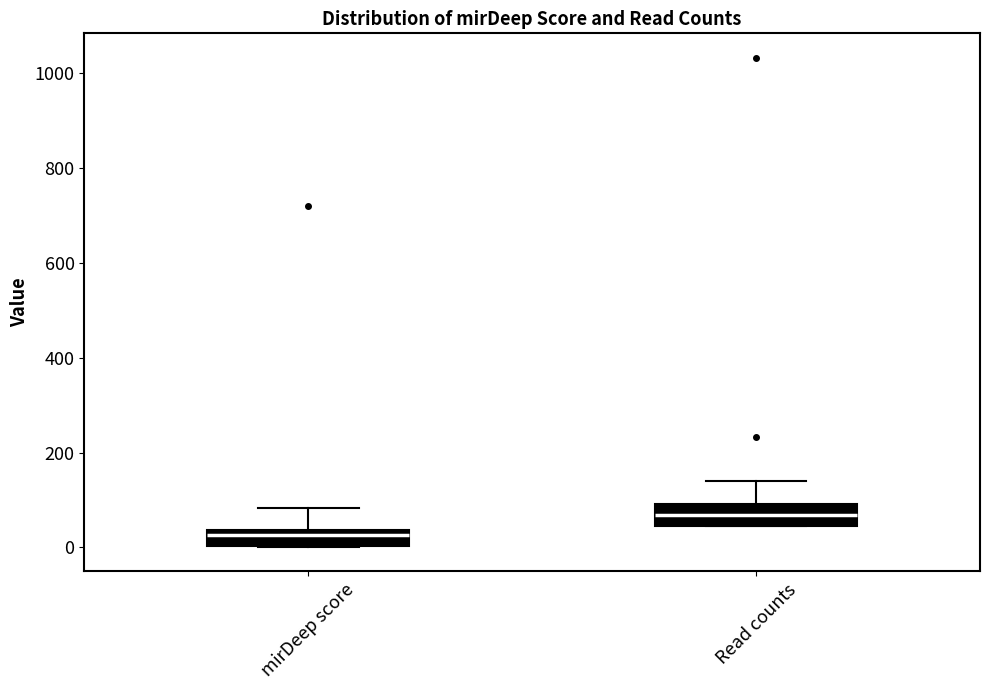

Reading left to right, read every box against the y-axis: the position of its median line, the range the box covers, and the ends of its whiskers. The values are not printed on the chart, so give them approximately, as read against the axis.

mirDeep score: median 20, box 0 to 40, whiskers 0 to 80
Read counts: median 60, box 40 to 100, whiskers 40 to 140